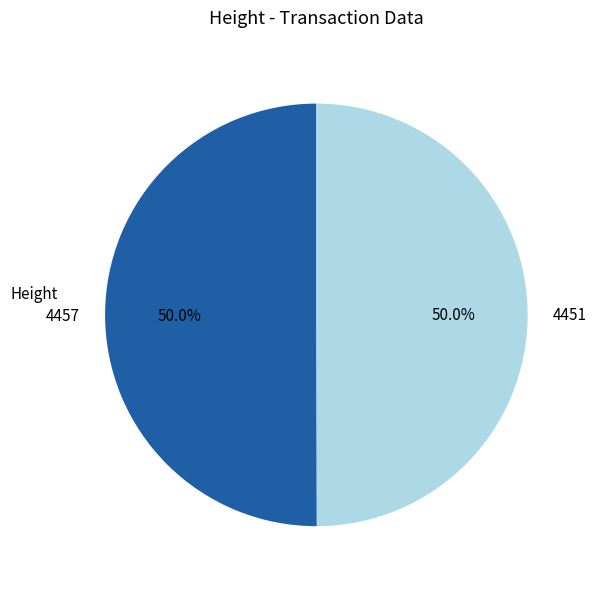

What is the ratio of the value at 4451 to the value at 4457?

1.0